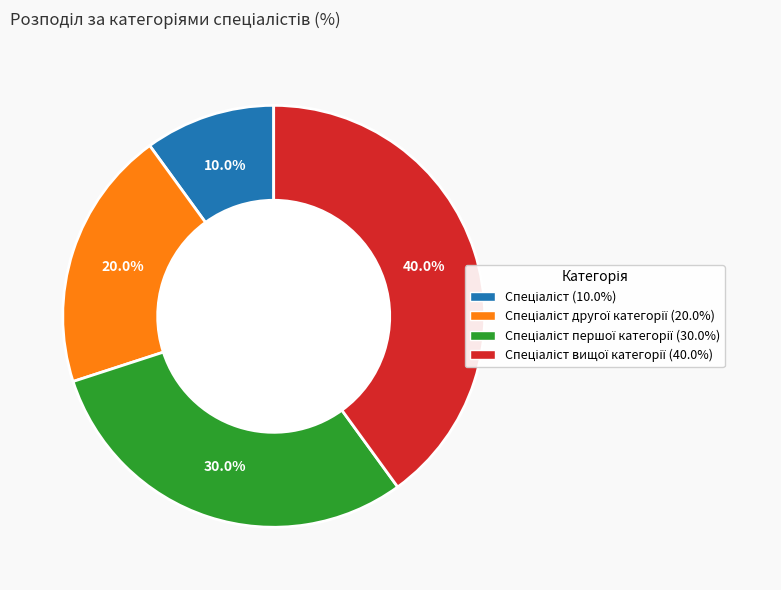

Is there a majority slice in this chart?

No